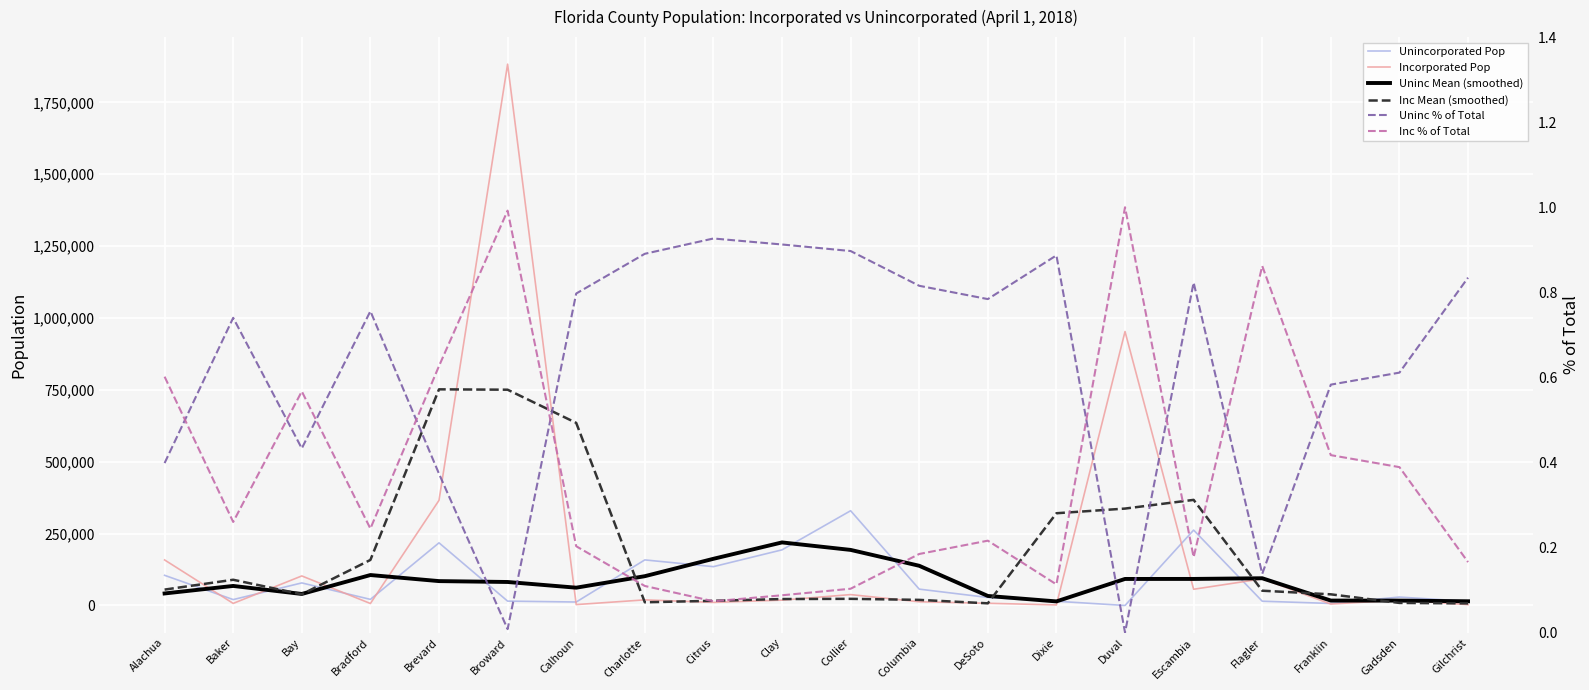

Which series has the largest range (max minus min)?

Incorporated Pop